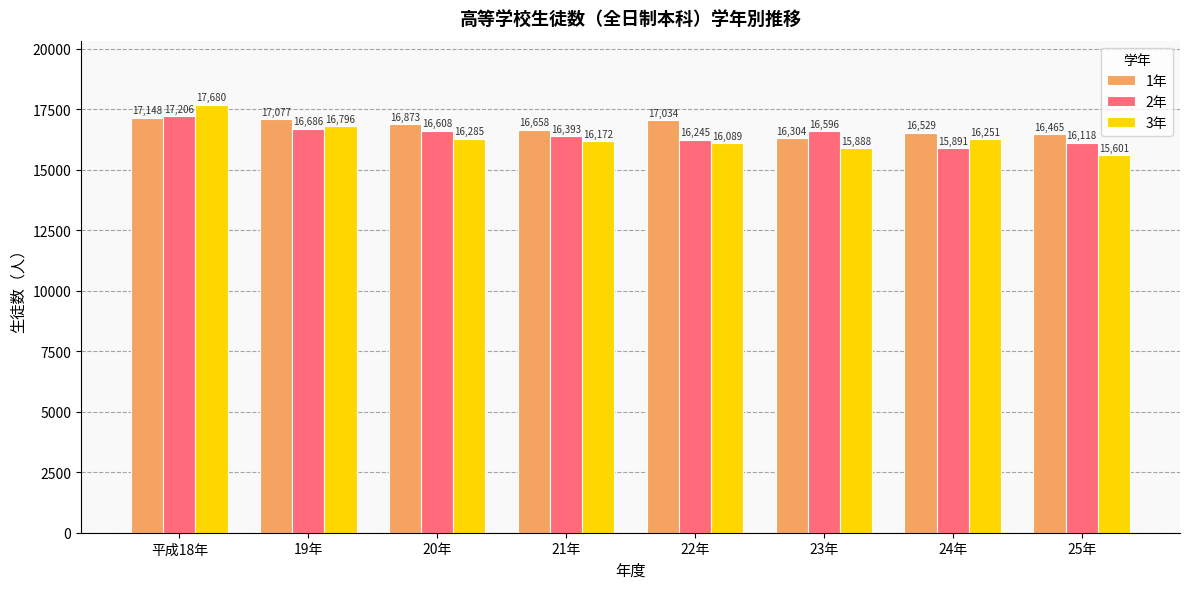

Where does the 1年 series first go above 16873?

平成18年